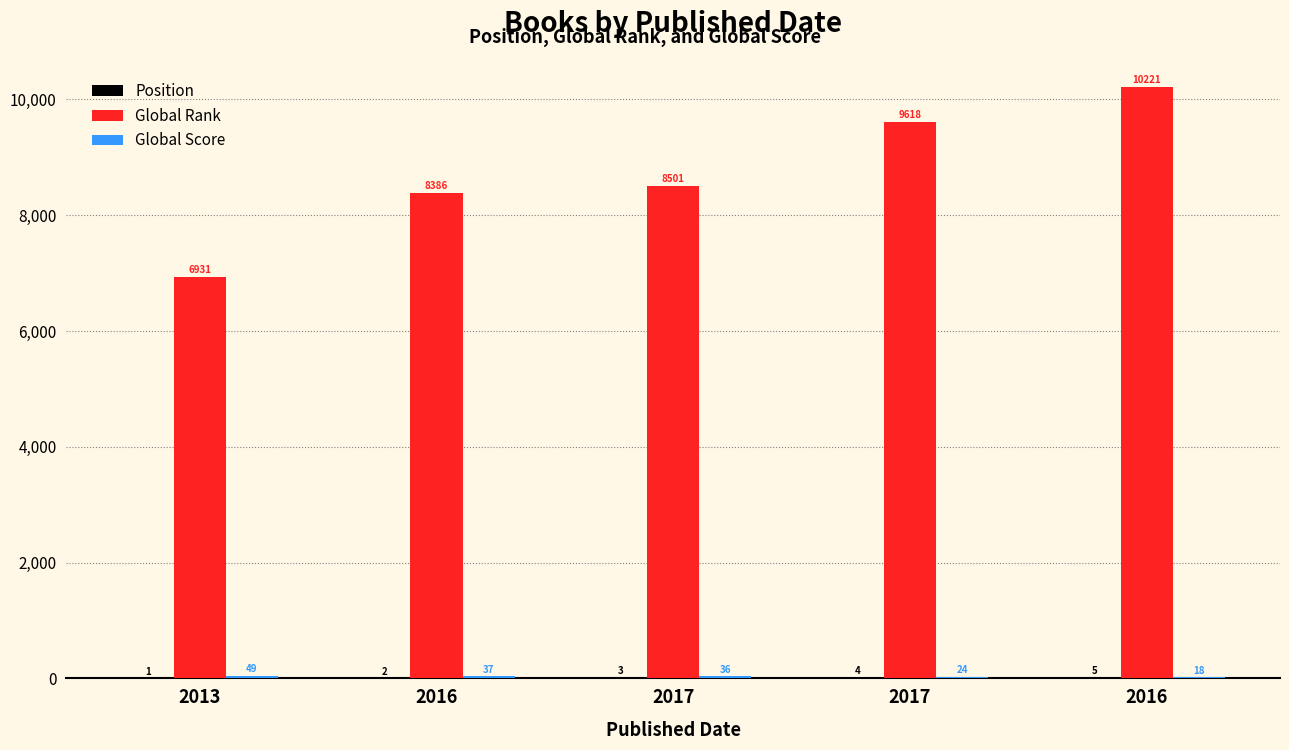

How many groups of bars are there?

5